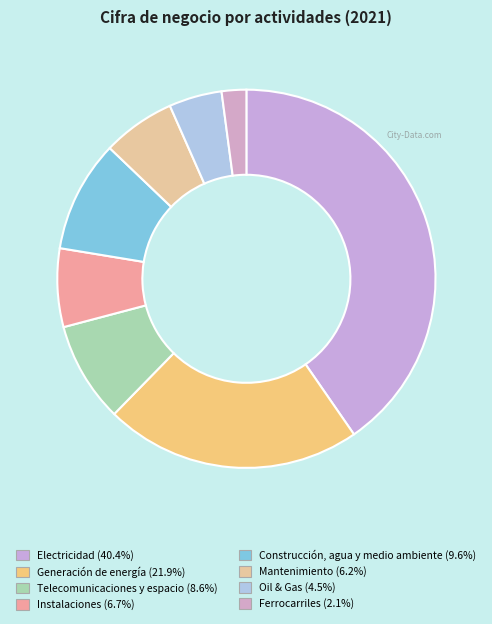

Is there a majority slice in this chart?

No